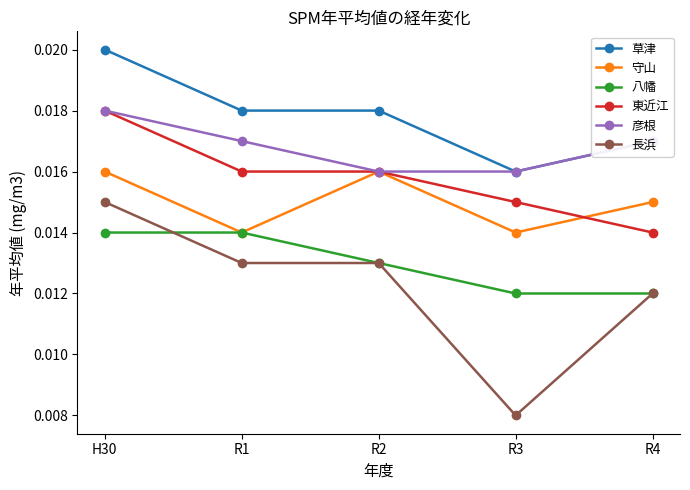

At which category does the chart reach its peak across all series?

H30